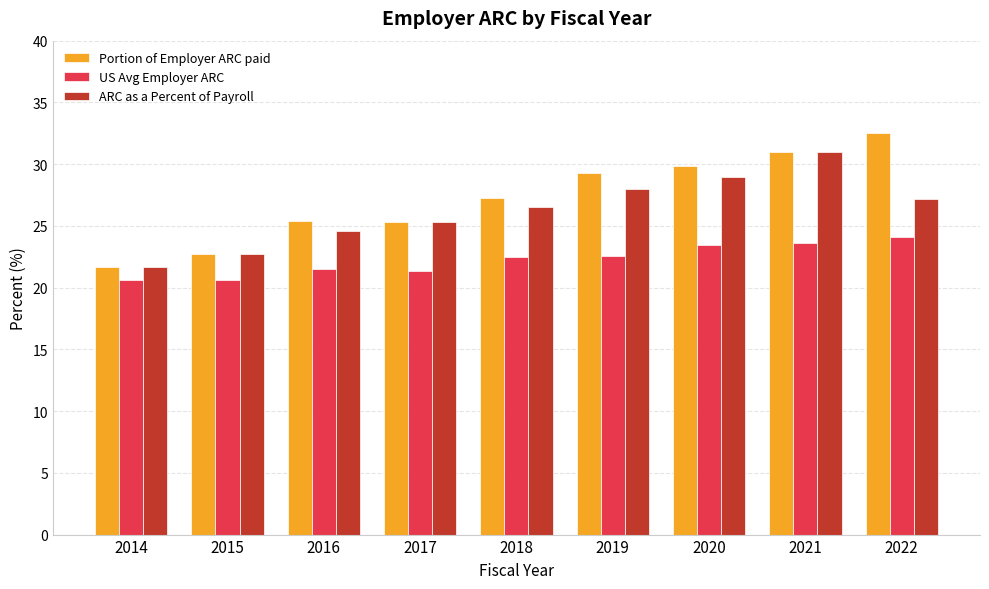

How many groups of bars are there?

9